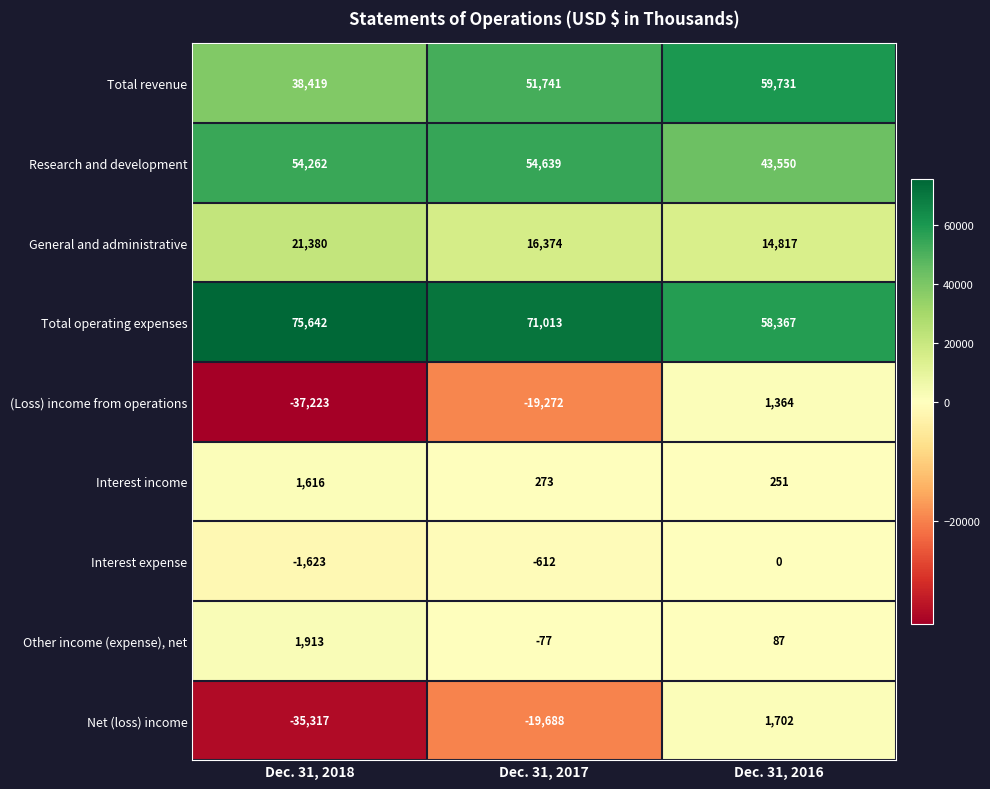

How many values in the (Loss) income from operations series exceed -19272?

1